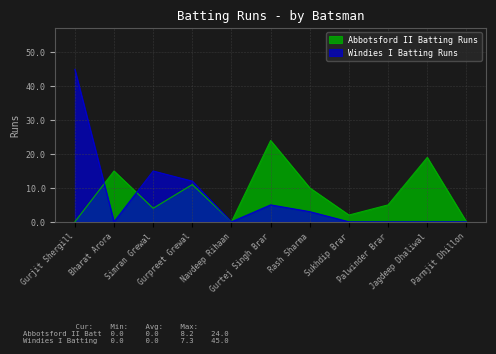

True or false: Windies I Batting Runs and Abbotsford II Batting Runs intersect in this chart.

True